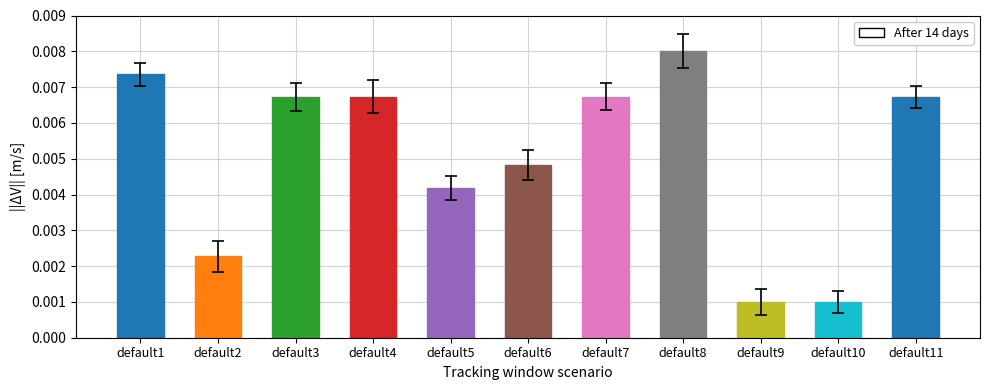

Between default1 and default5, which is larger?

default1